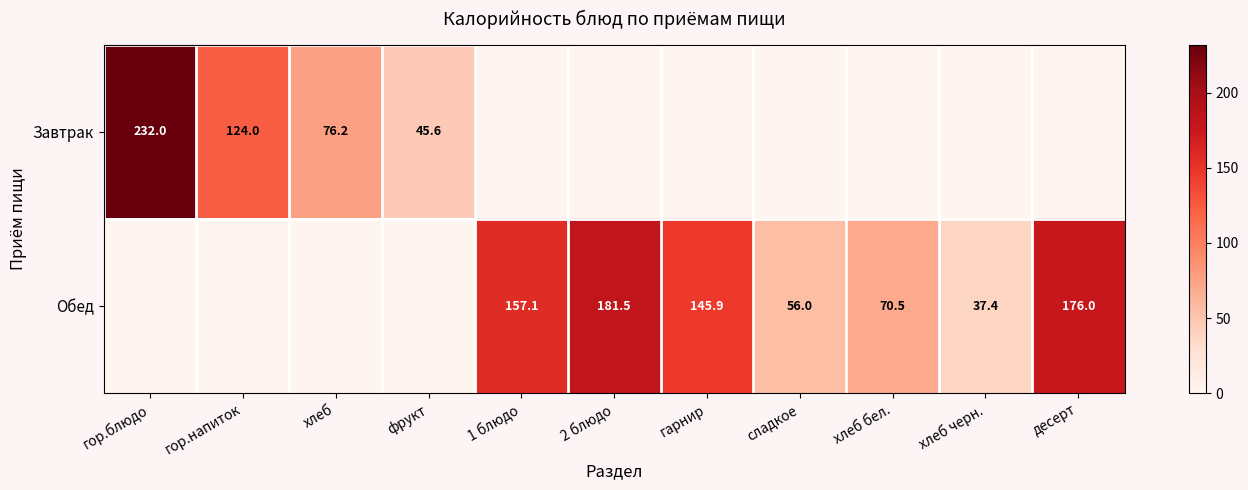

The Завтрак series shows 45.6 at фрукт. True or false?

True